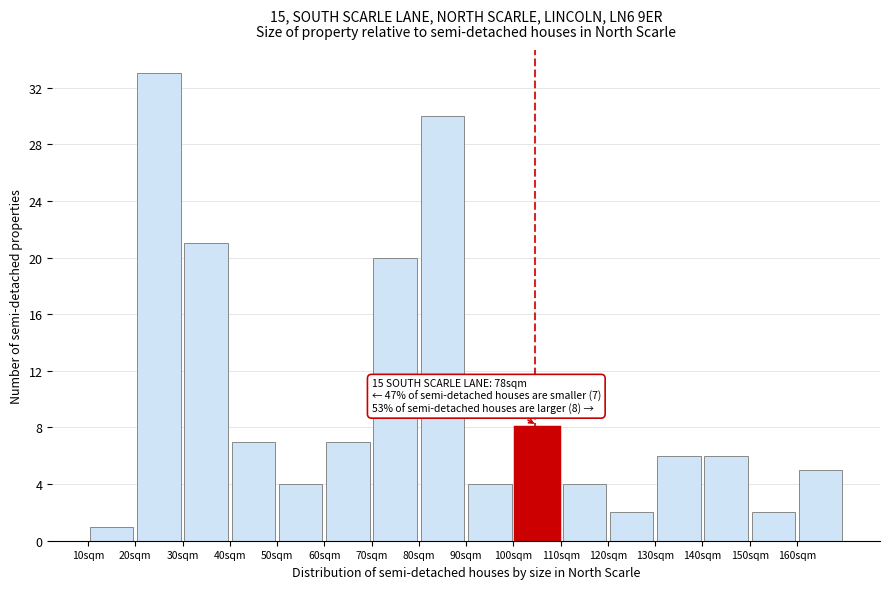

Which range on the x-axis has the tallest bar?

20 to 30